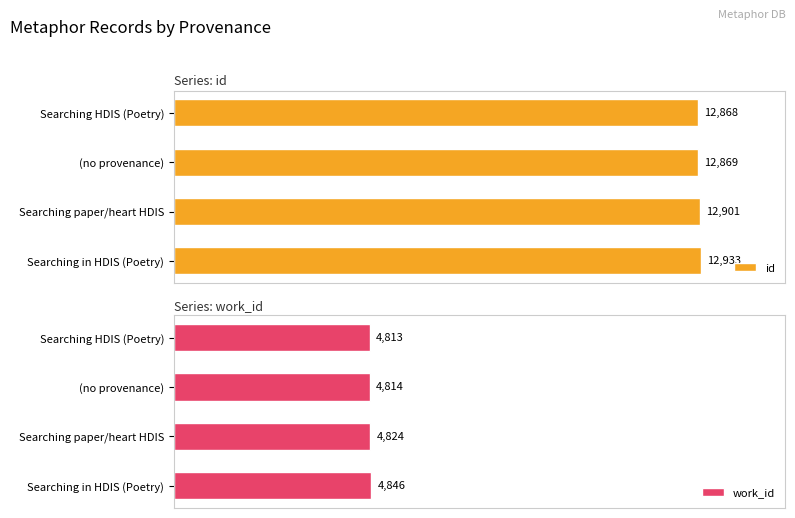

At which label does id reach its minimum?

Searching HDIS (Poetry)